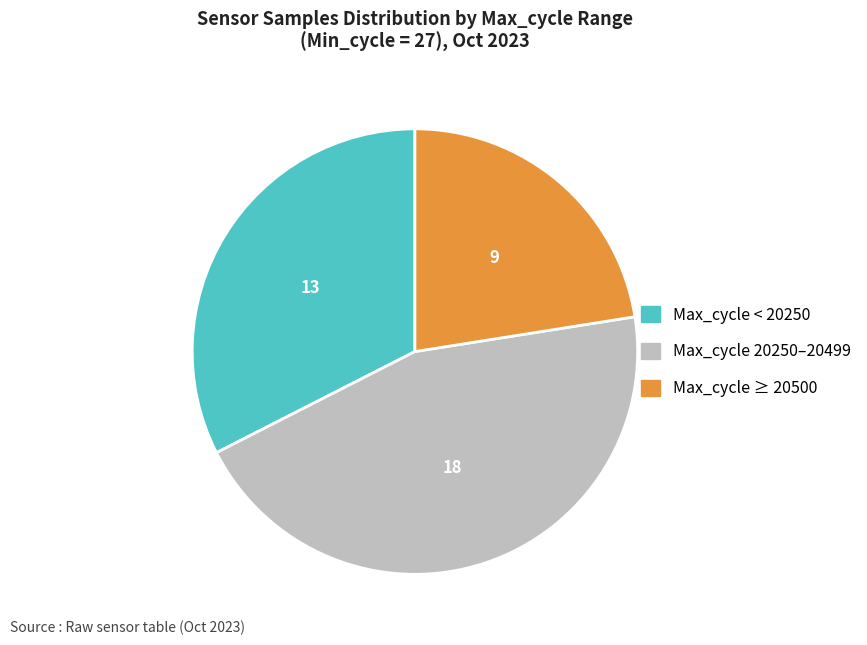

Approximately how many times larger is the value at Max_cycle < 20250 compared to Max_cycle ≥ 20500?

1.4